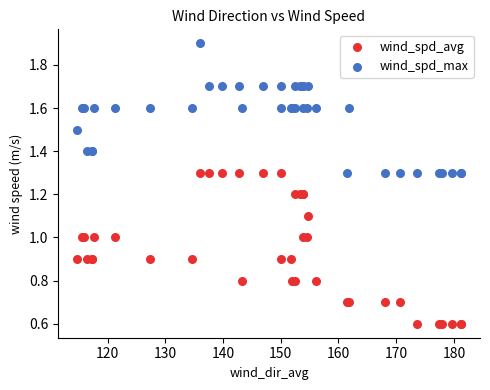

What is the X range (max minus min) for the scatter plot?

66.5